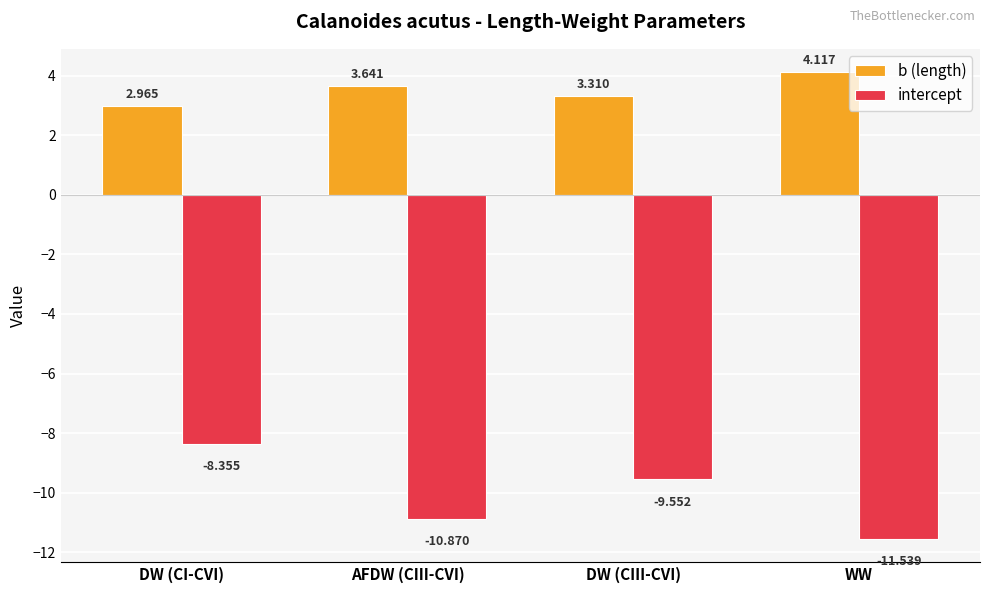

Which series changed the most between DW (CI-CVI) and WW?

intercept